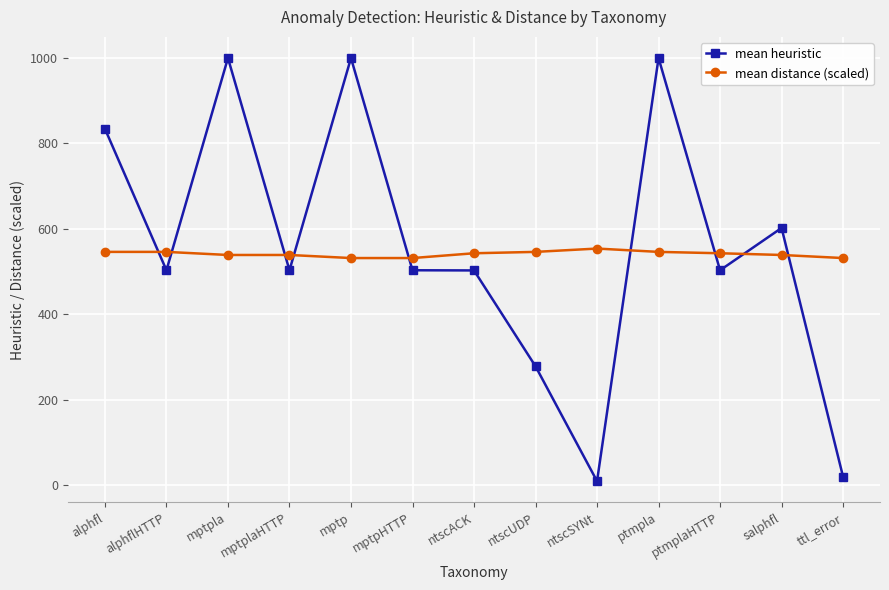

Is it true that mean distance (scaled) equals 545.9 at ptmpla?

True